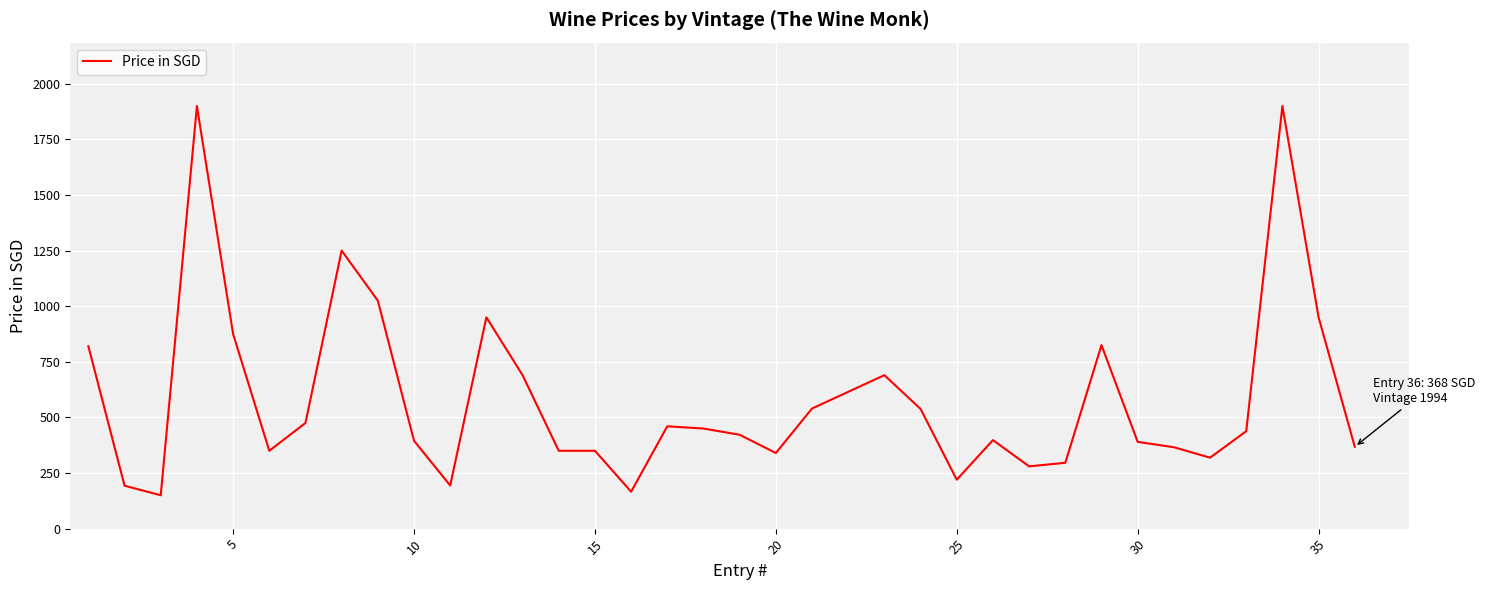

What is the maximum value shown in the chart?

1900